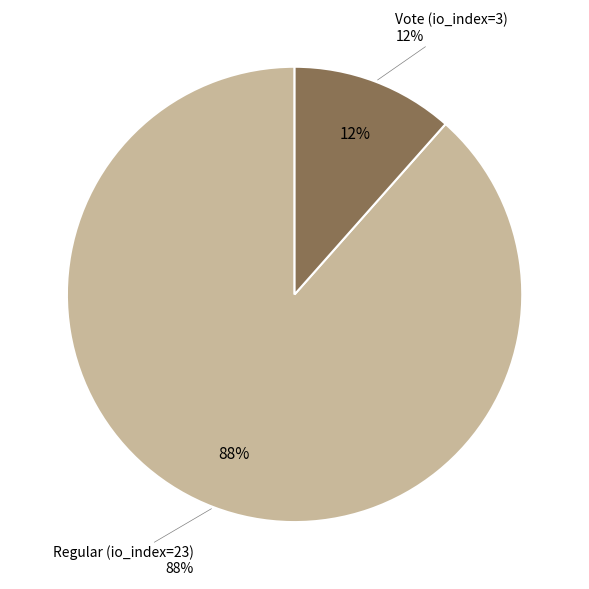

Is it true that Regular (io_index=23) is 88% of the pie?

True